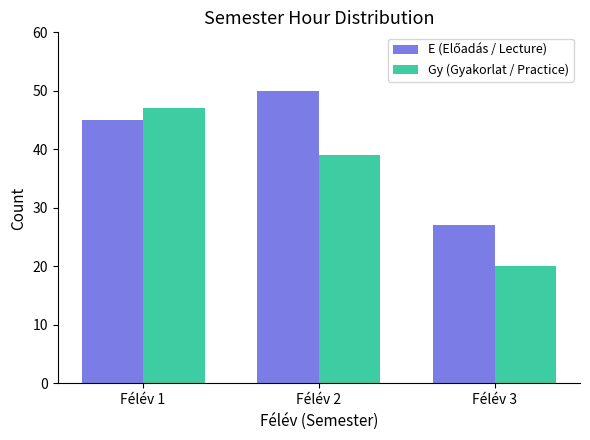

Rank the categories by Gy (Gyakorlat / Practice) value from lowest to highest.

Félév 3, Félév 2, Félév 1